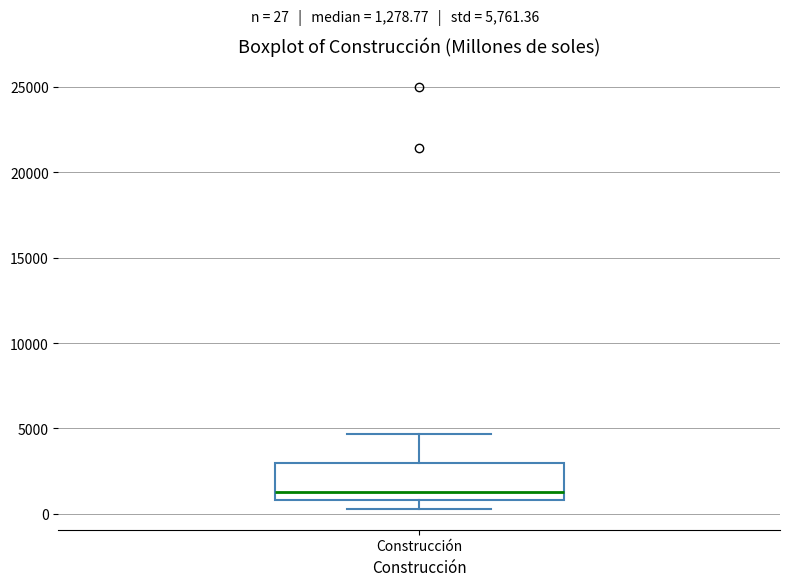

Where is the lower edge of the box for Construcción on the y-axis? The values are not printed on the chart, so give them approximately, as read against the axis.

1000